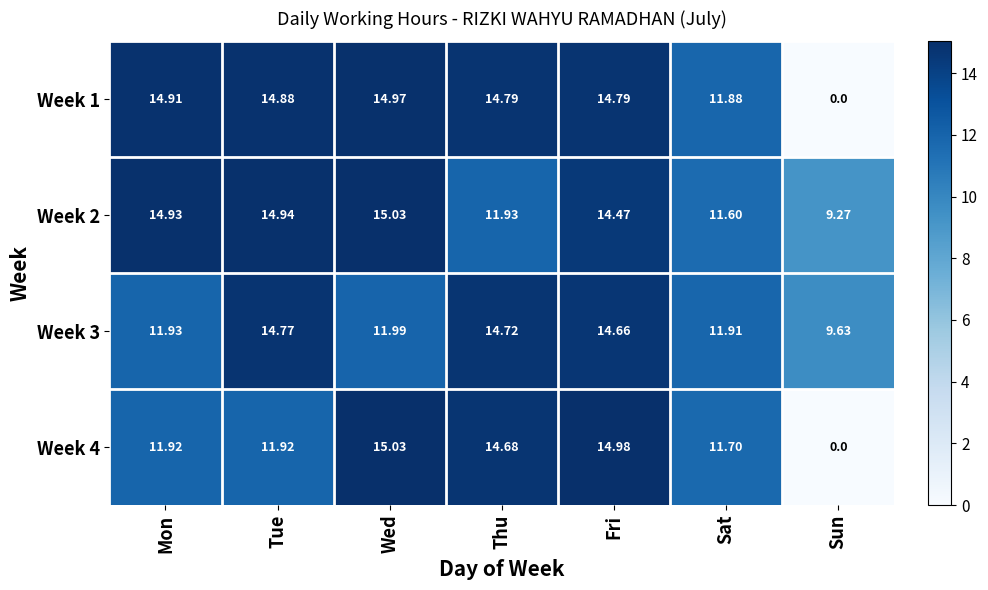

At which label is Week 4 closest to 7?

Sat